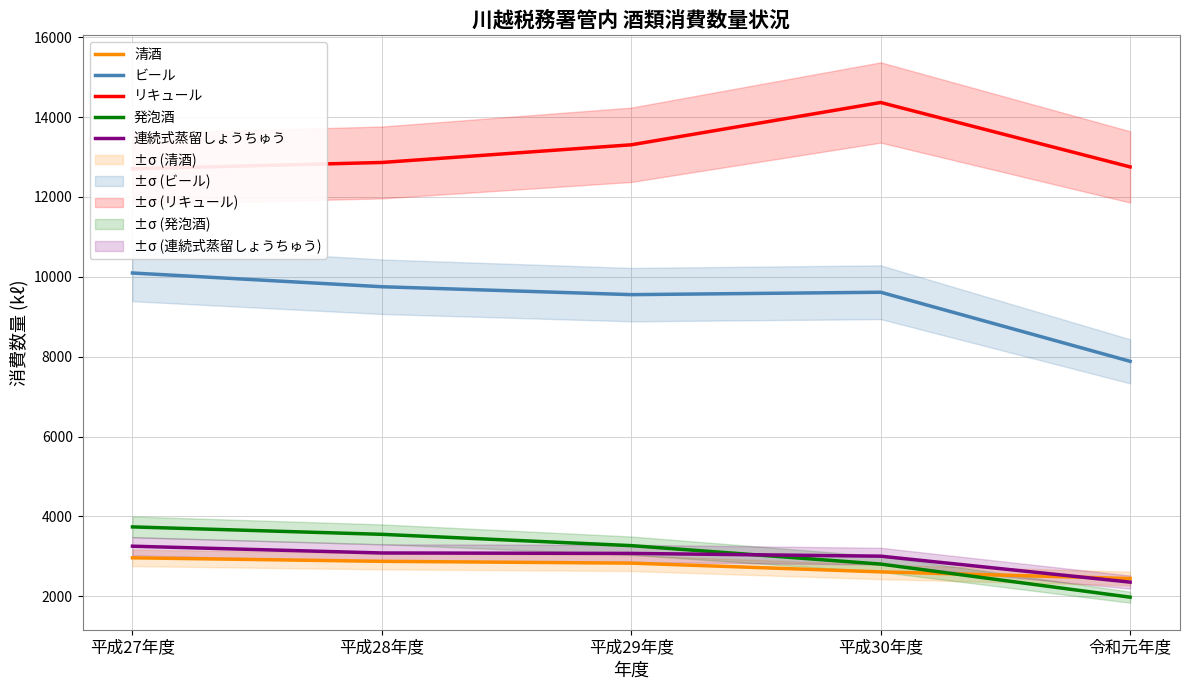

True or false: 清酒 and リキュール cross at least once.

False